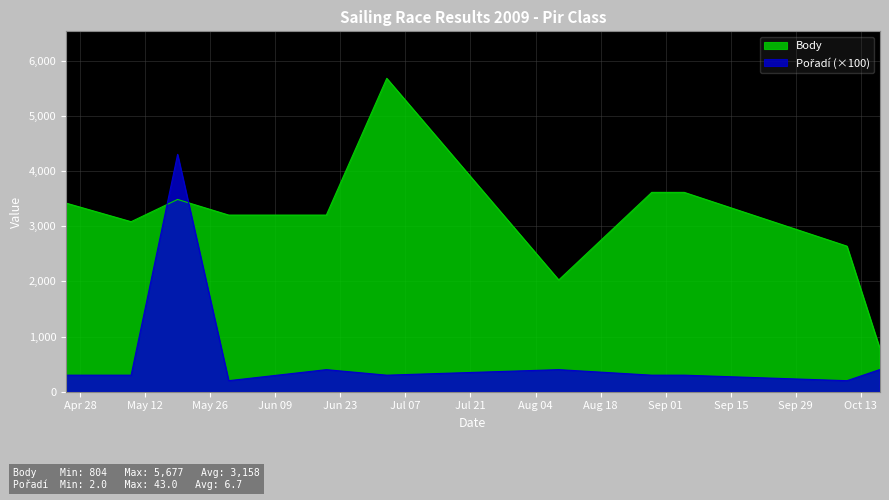

What is the average value of the Pořadí series?

673